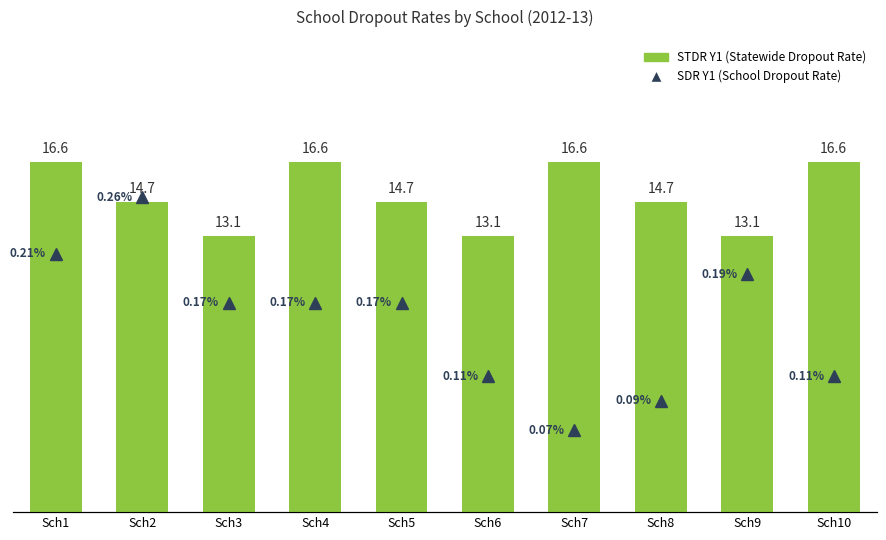

What are all the series names shown in the legend?

STDR Y1 (Statewide Dropout Rate), SDR Y1 (School Dropout Rate)